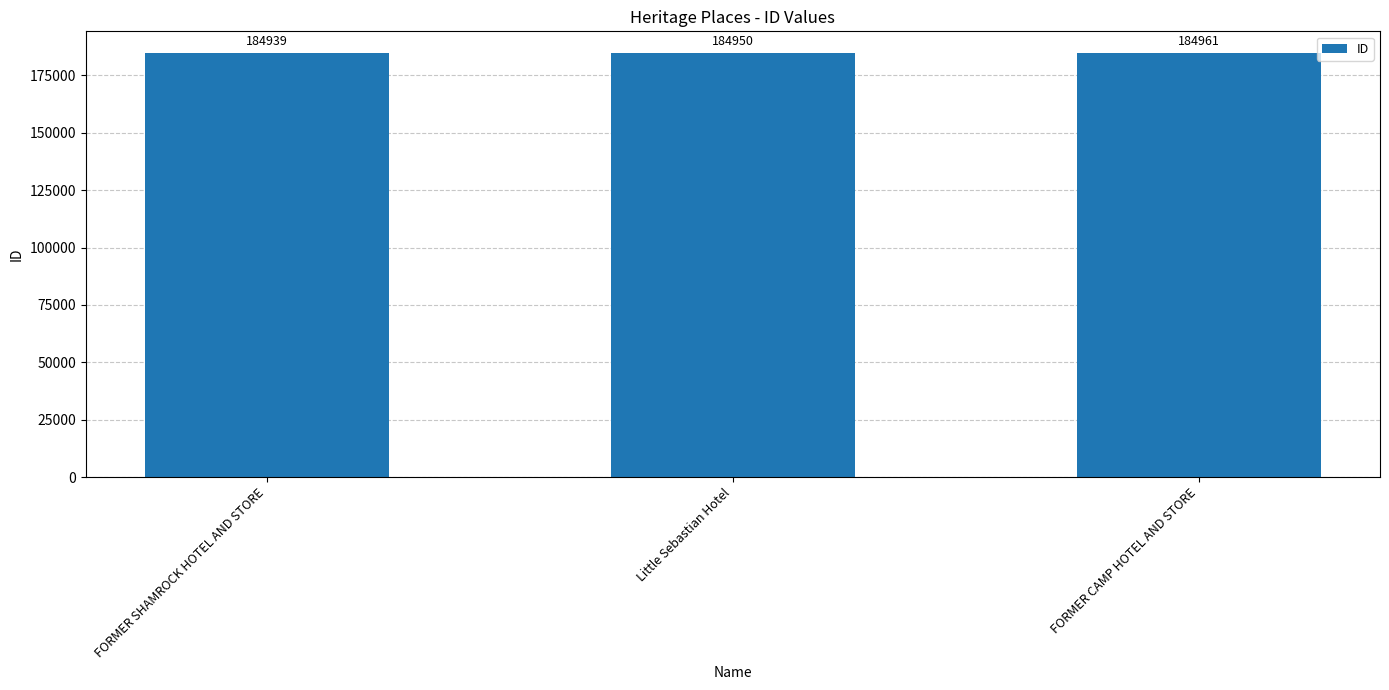

What is the maximum value shown in the chart?

184961